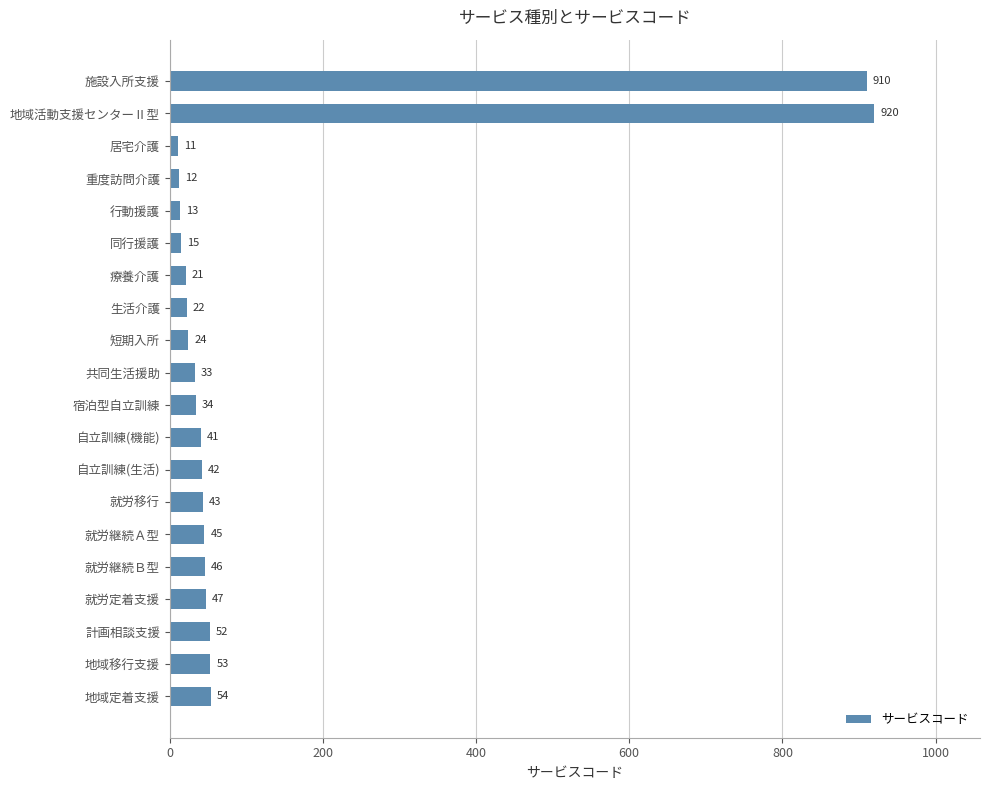

Rank the categories by value from highest to lowest.

地域活動支援センターⅡ型, 施設入所支援, 地域定着支援, 地域移行支援, 計画相談支援, 就労定着支援, 就労継続Ｂ型, 就労継続Ａ型, 就労移行, 自立訓練(生活), 自立訓練(機能), 宿泊型自立訓練, 共同生活援助, 短期入所, 生活介護, 療養介護, 同行援護, 行動援護, 重度訪問介護, 居宅介護